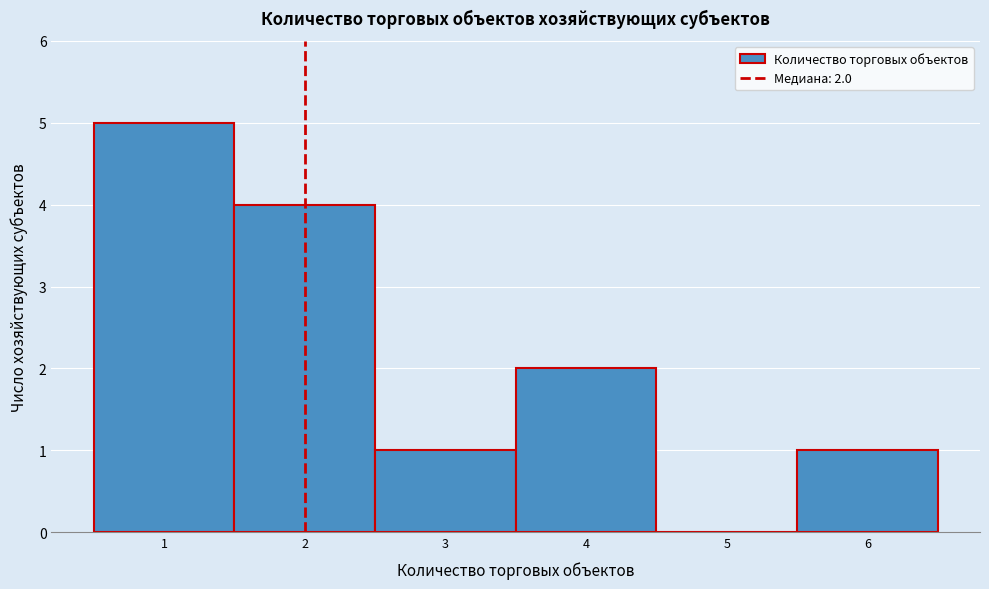

Which range on the x-axis has the tallest bar?

0.5 to 1.5